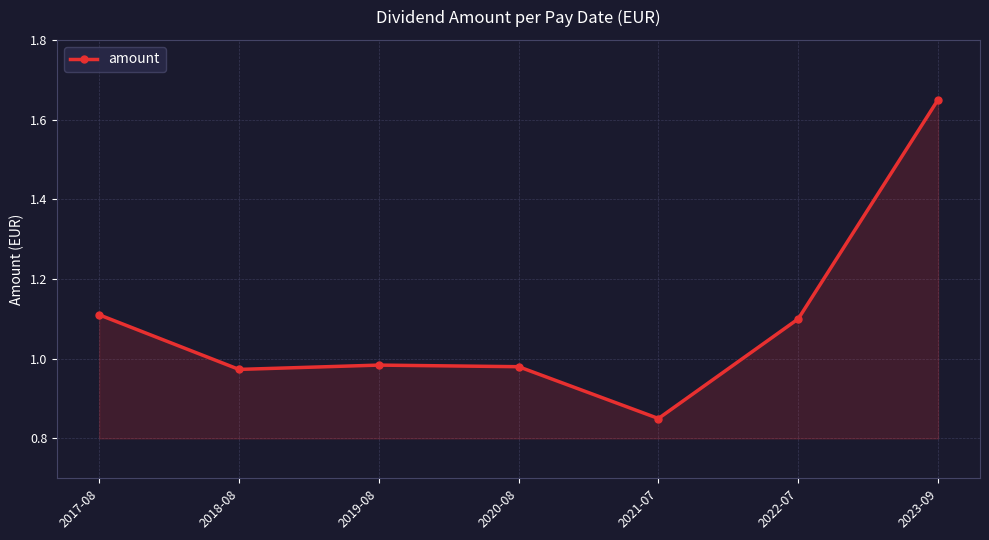

Approximately how many times larger is the value at 2019-08 compared to 2017-08?

0.9